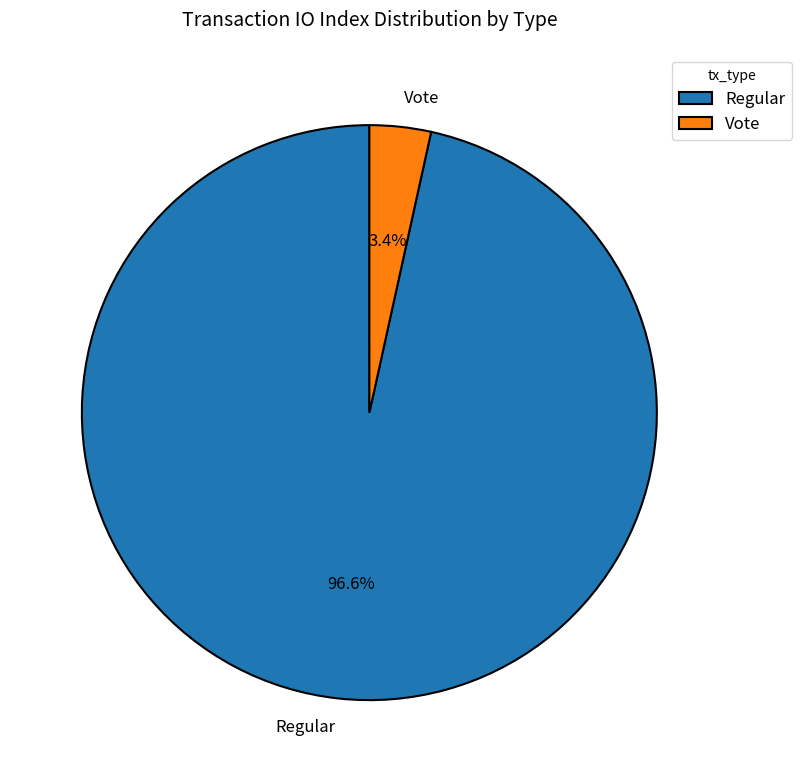

Which category has the biggest portion of the pie?

Regular